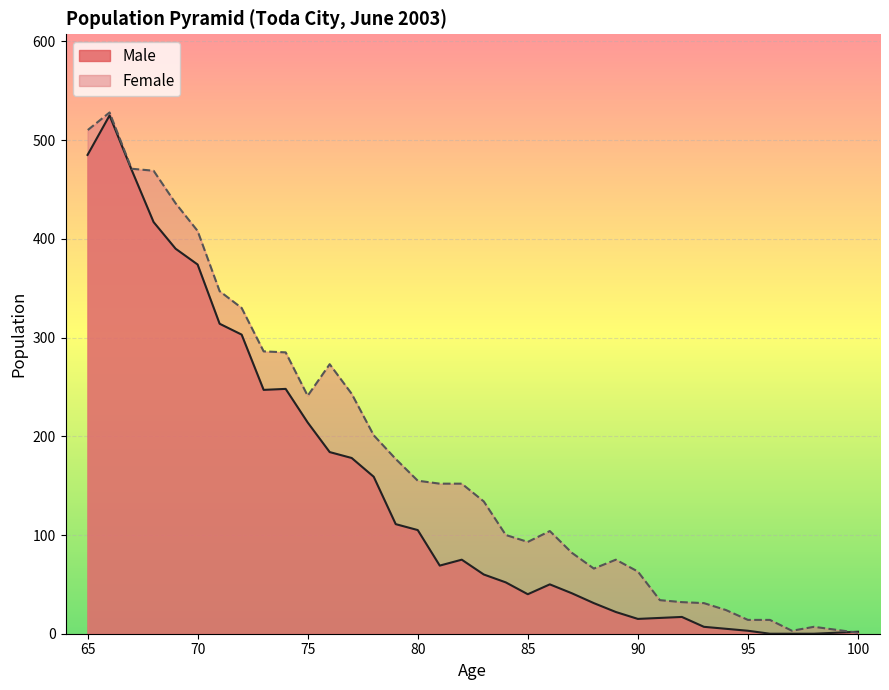

What is the sum of the Female values at 89 and 81?

227